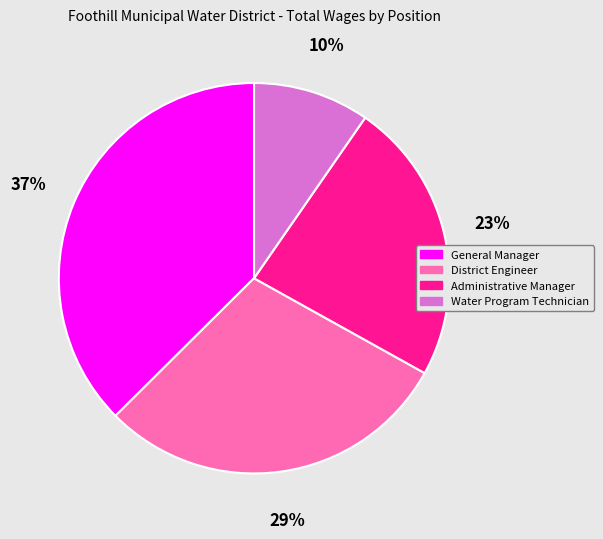

Is Water Program Technician the majority of the pie?

No